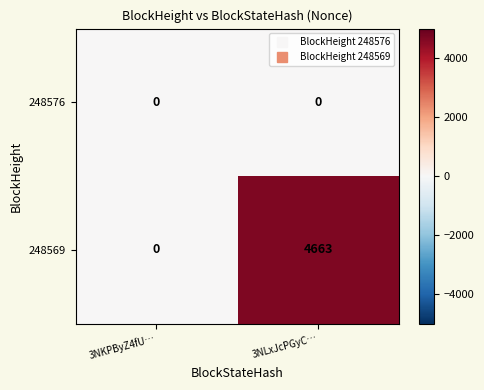

At which category is the sum across all series the highest?

3NLxJcPGyC…